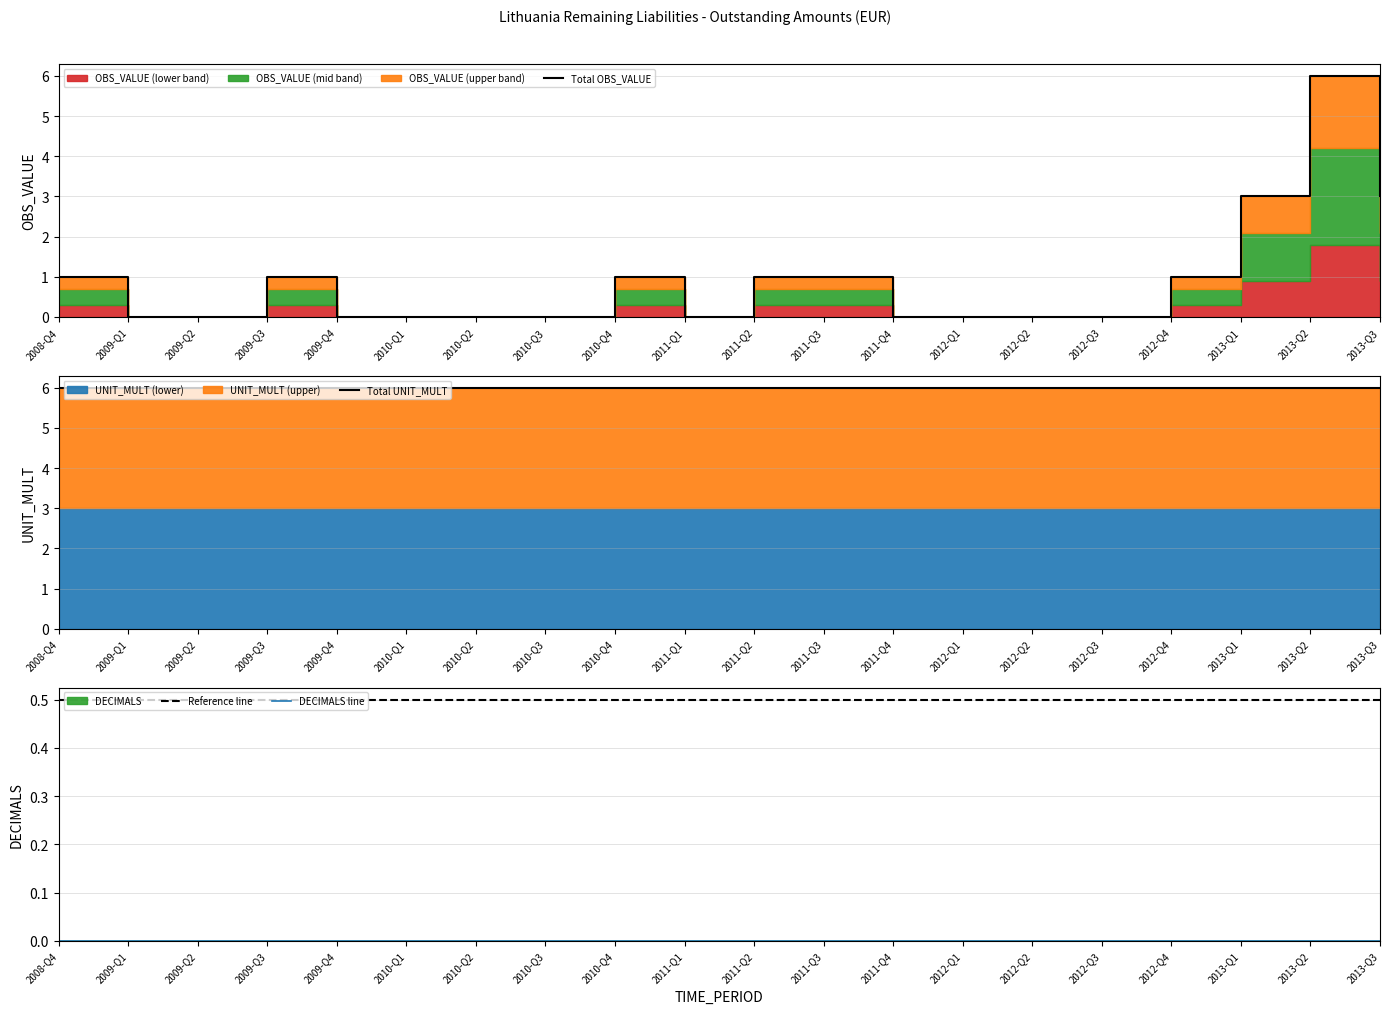

Is it true that Reference line equals 0.8 at 2012-Q2?

False